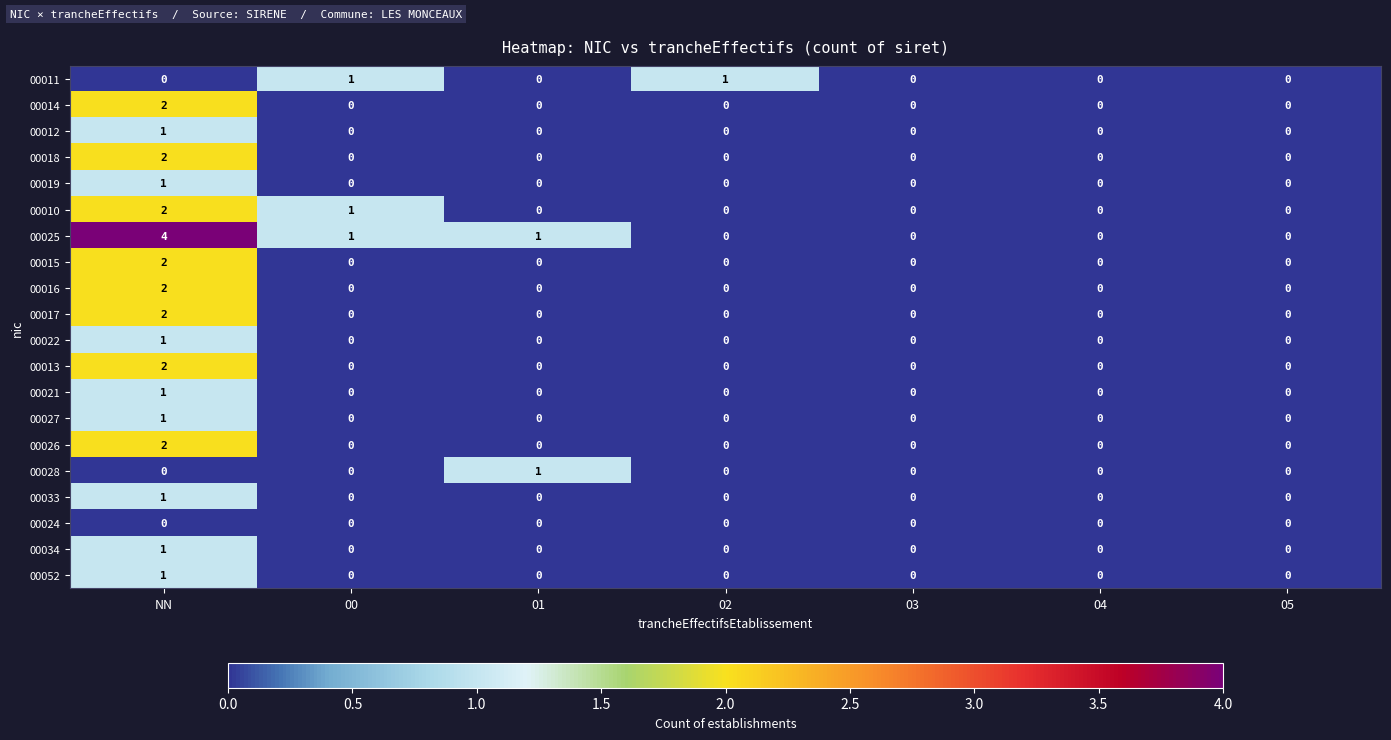

Which series has the largest total across all categories?

00025